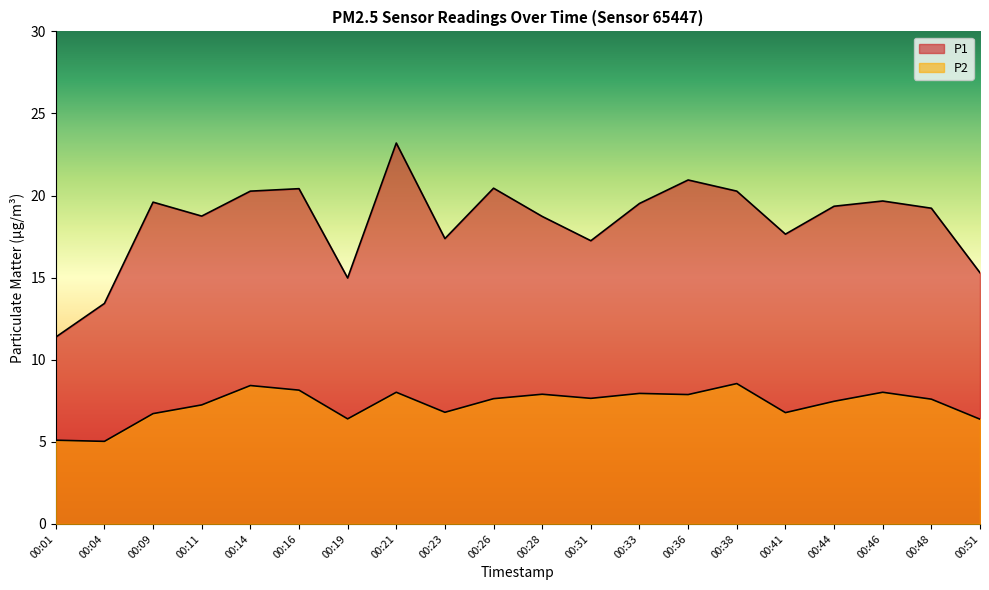

Which has a higher value, 00:51 or 00:28?

00:28